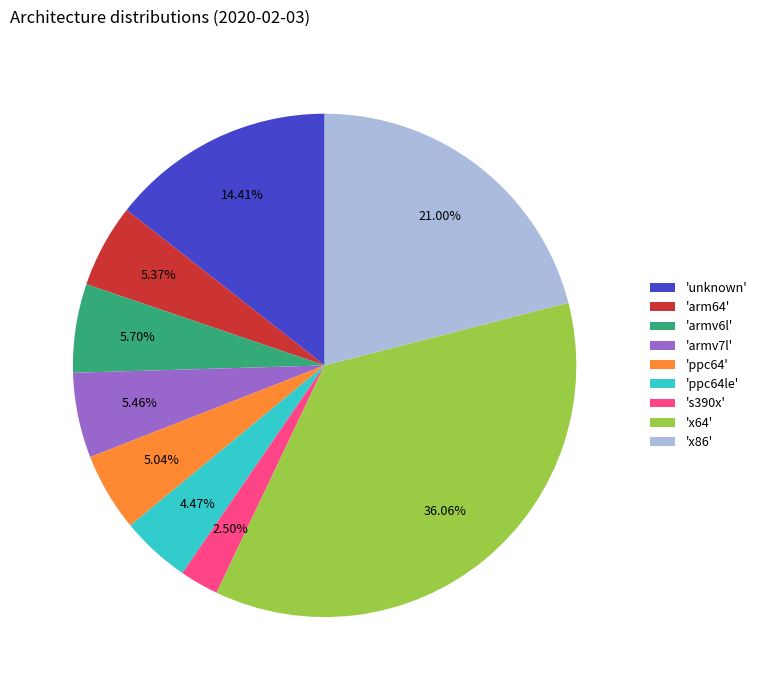

Does 'ppc64le' account for over 50% of the chart?

No